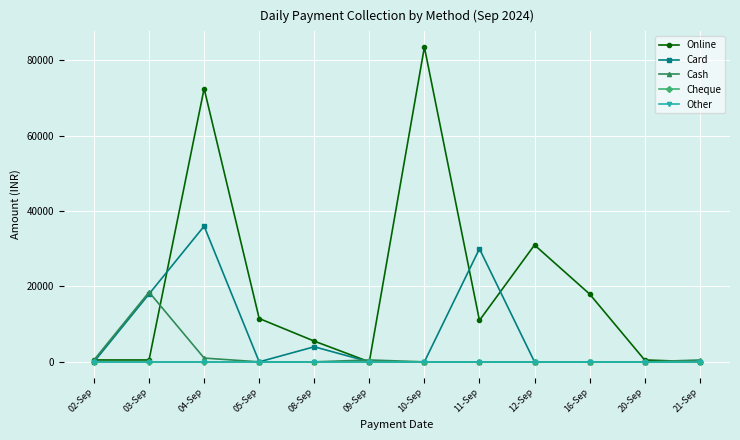

True or false: Card and Cheque cross at least once.

False